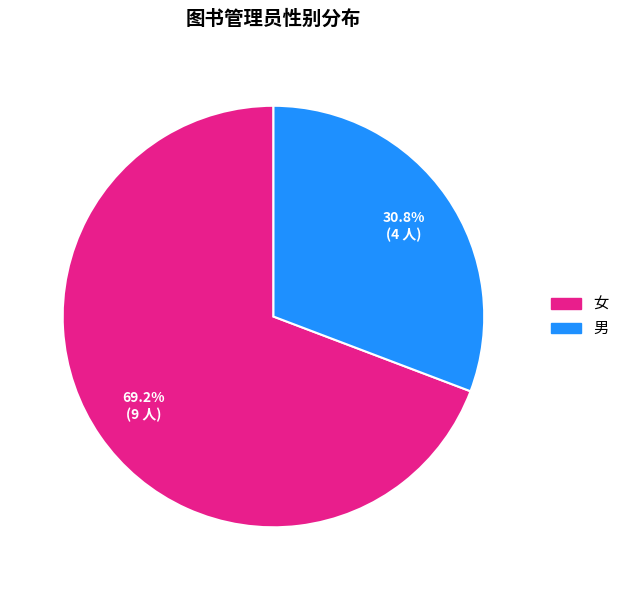

Which has a higher value, 男 or 女?

女